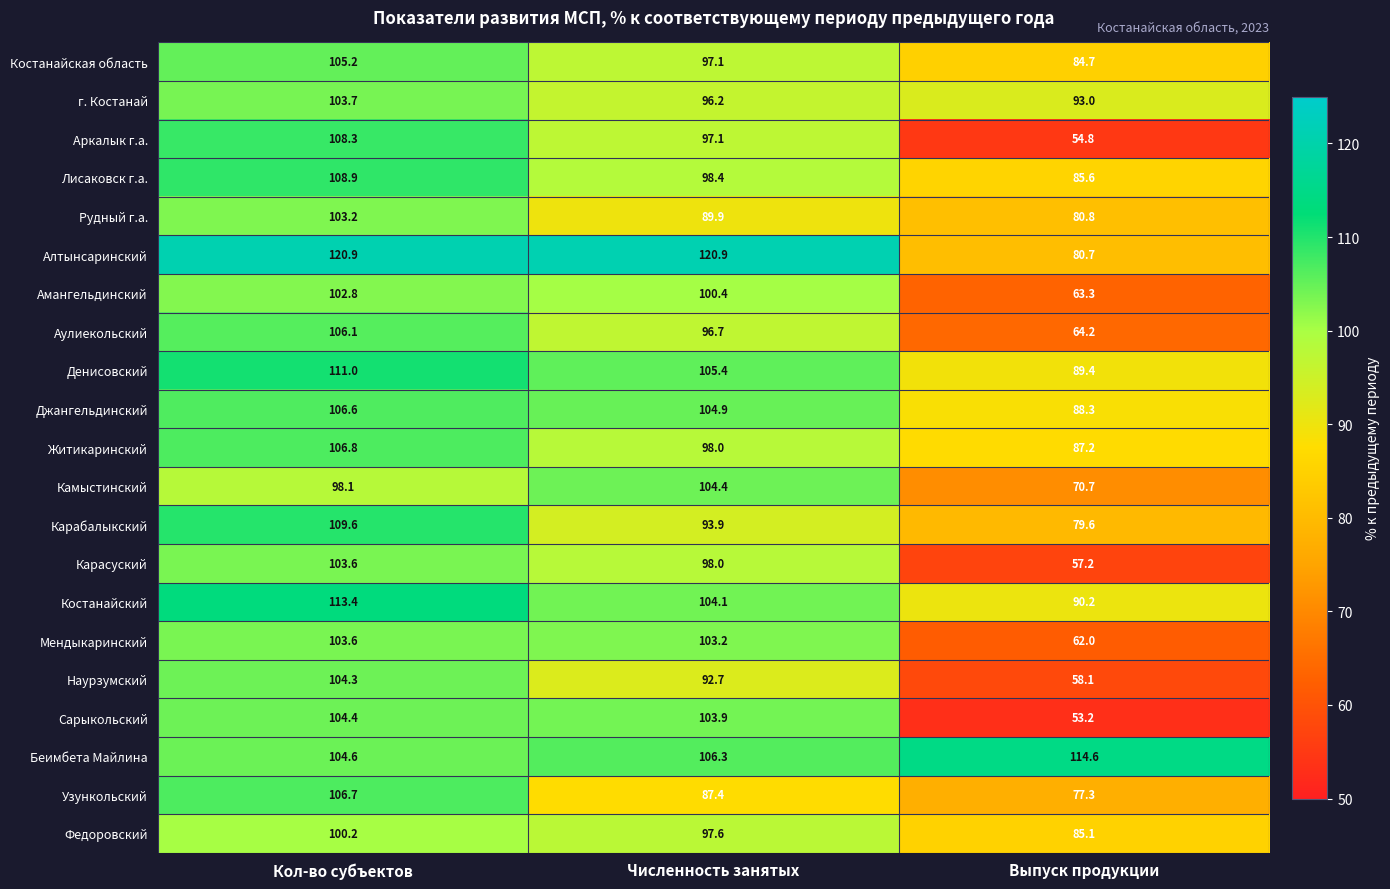

What is the average value of the Сарыкольский series?

87.2